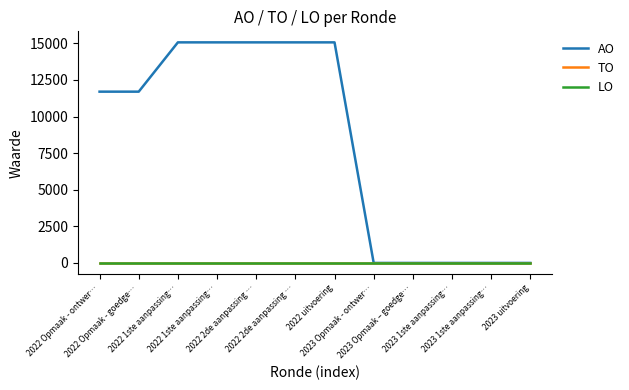

True or false: TO and LO cross at least once.

False